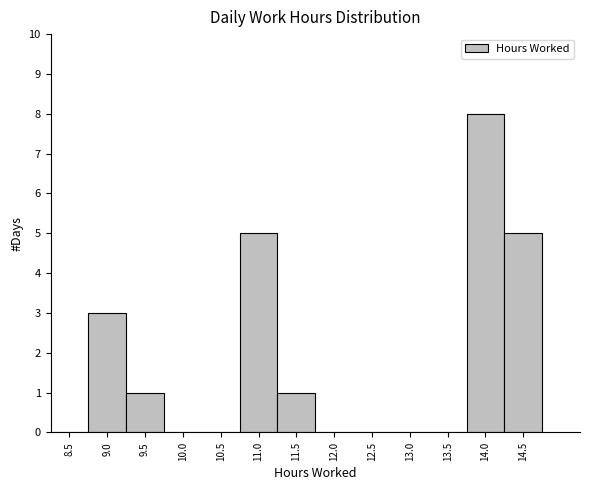

Reading left to right, extract all data points from this chart.

8.5=0	9.0=3	9.5=1	10.0=0	10.5=0	11.0=5	11.5=1	12.0=0	12.5=0	13.0=0	13.5=0	14.0=8	14.5=5